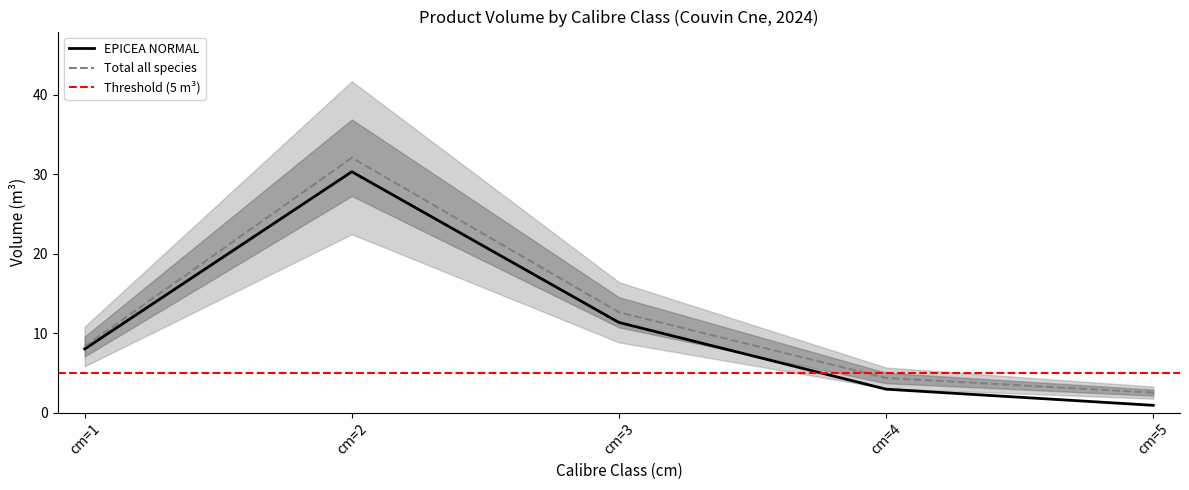

At which category does the chart reach its peak across all series?

cm=2